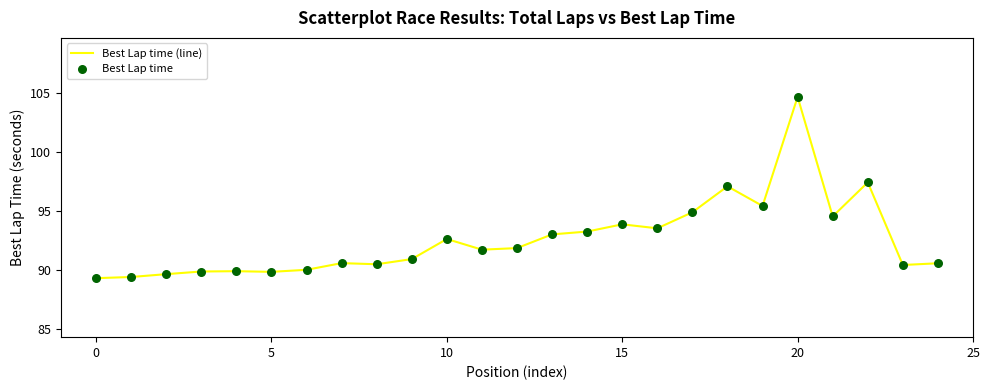

What is the greatest value displayed?

104.6